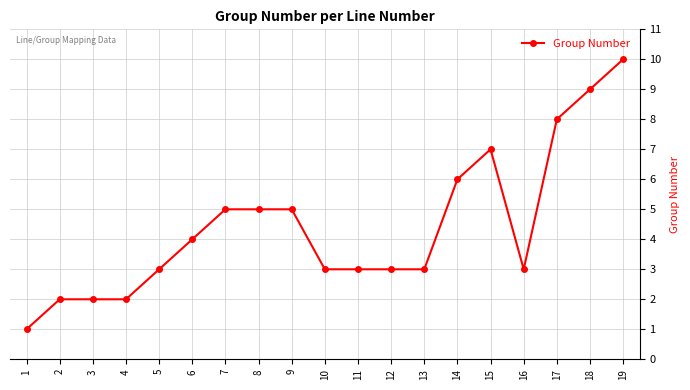

Reading left to right, extract all data points from this chart.

1=1	2=2	3=2	4=2	5=3	6=4	7=5	8=5	9=5	10=3	11=3	12=3	13=3	14=6	15=7	16=3	17=8	18=9	19=10